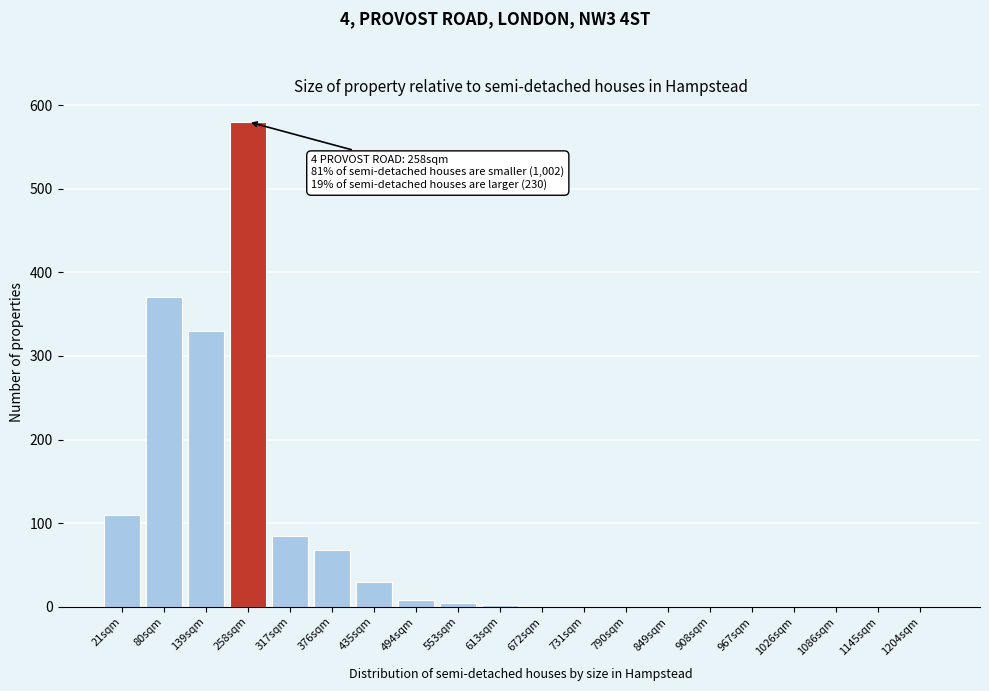

The value at 1086sqm is -344. True or false?

False